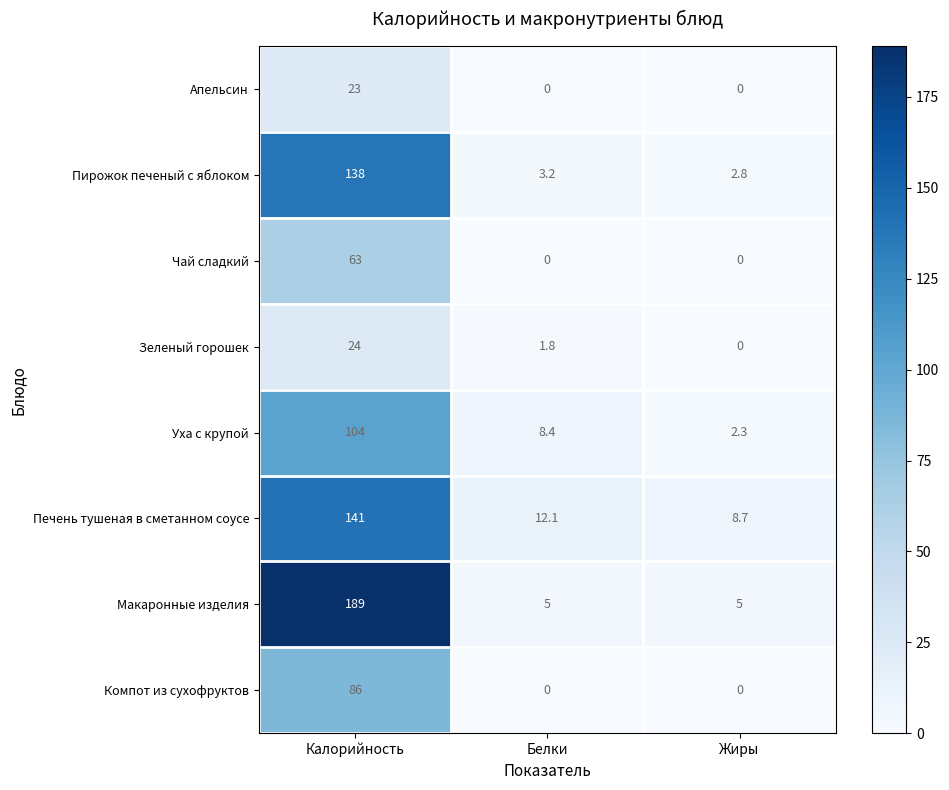

Reading right to left, list all the values displayed in this chart.

Апельсин: 0.0	0.0	23.0
Пирожок печеный с яблоком: 2.8	3.2	138.0
Чай сладкий: 0.0	0.0	63.0
Зеленый горошек: 0.0	1.8	24.0
Уха с крупой: 2.3	8.4	104.0
Печень тушеная в сметанном соусе: 8.7	12.1	141.0
Макаронные изделия: 5.0	5.0	189.0
Компот из сухофруктов: 0.0	0.0	86.0